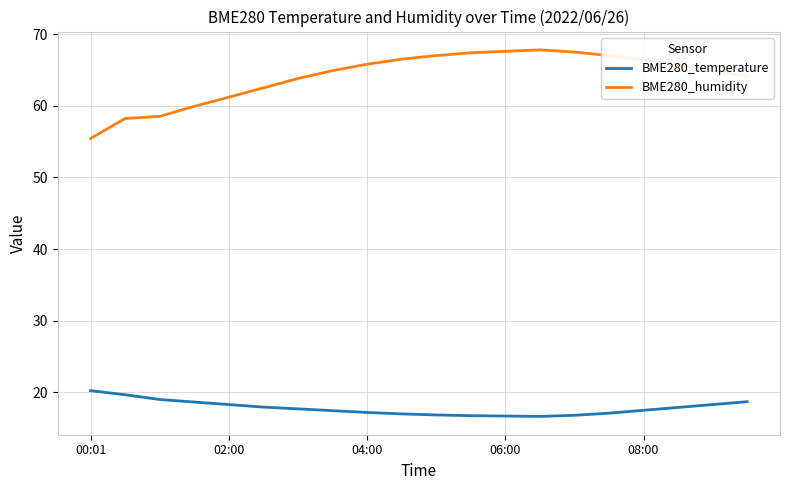

Which series has the widest spread of values?

BME280_humidity